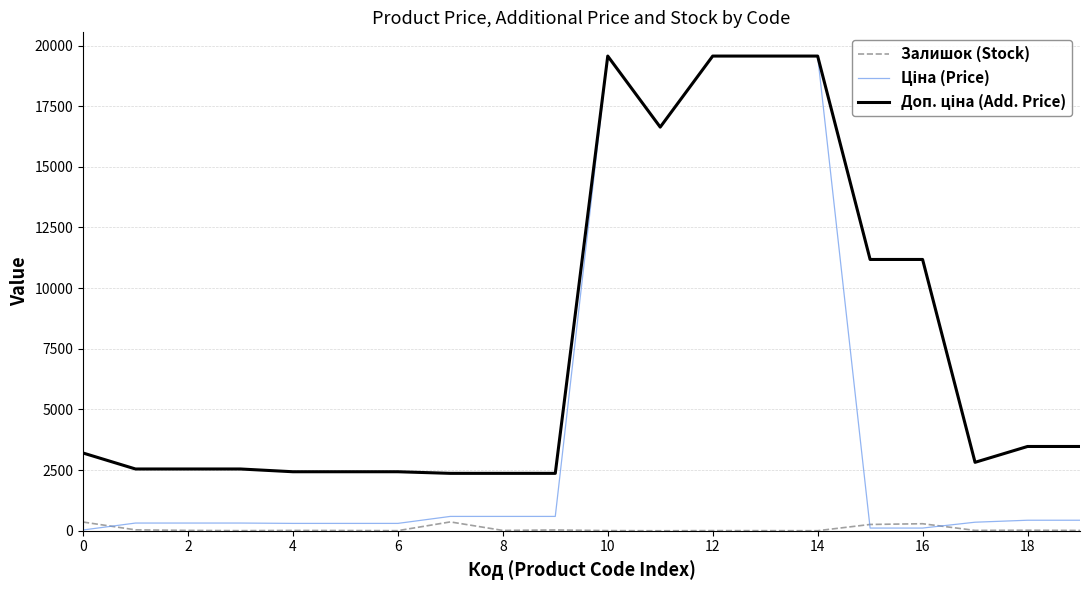

What is the maximum value shown in the chart?

19564.9